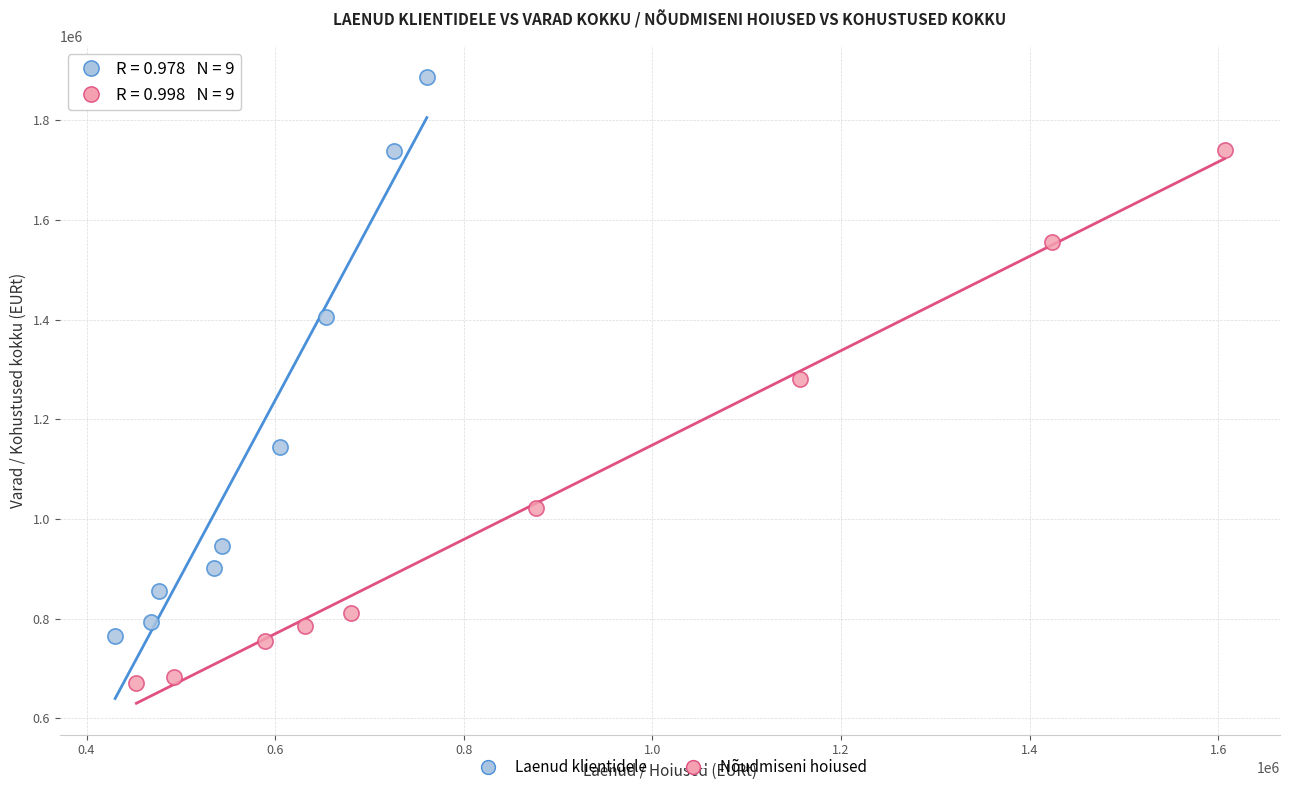

Which series reaches the minimum Y coordinate?

Nõudmiseni hoiused